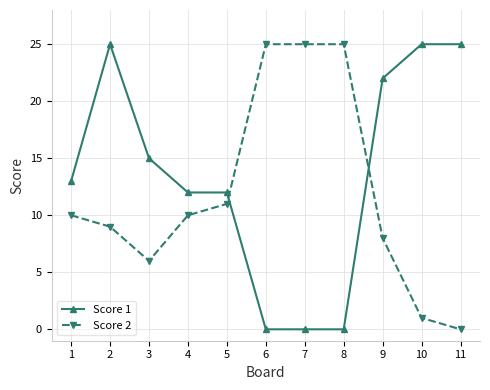

What are all the series names shown in the legend?

Score 1, Score 2